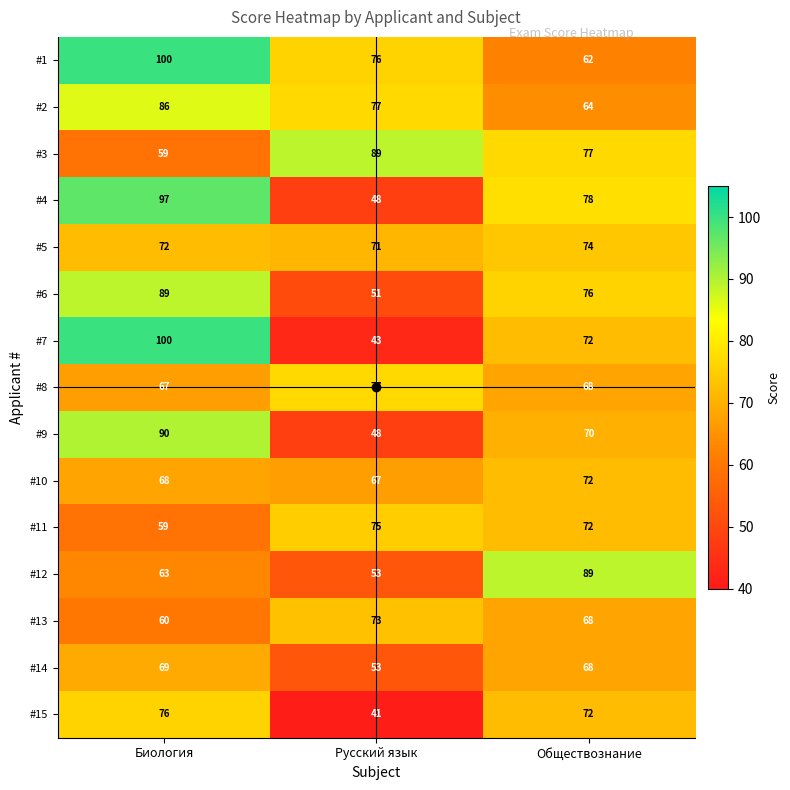

What is the sum of the #11 values at Русский язык and Биология?

134